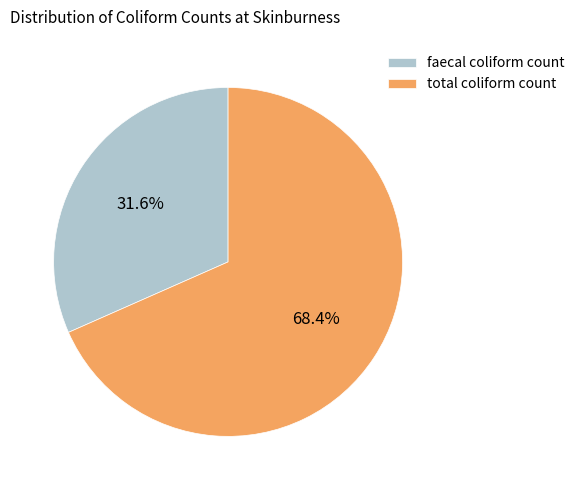

To the nearest percent, what is the average slice percentage?

50%